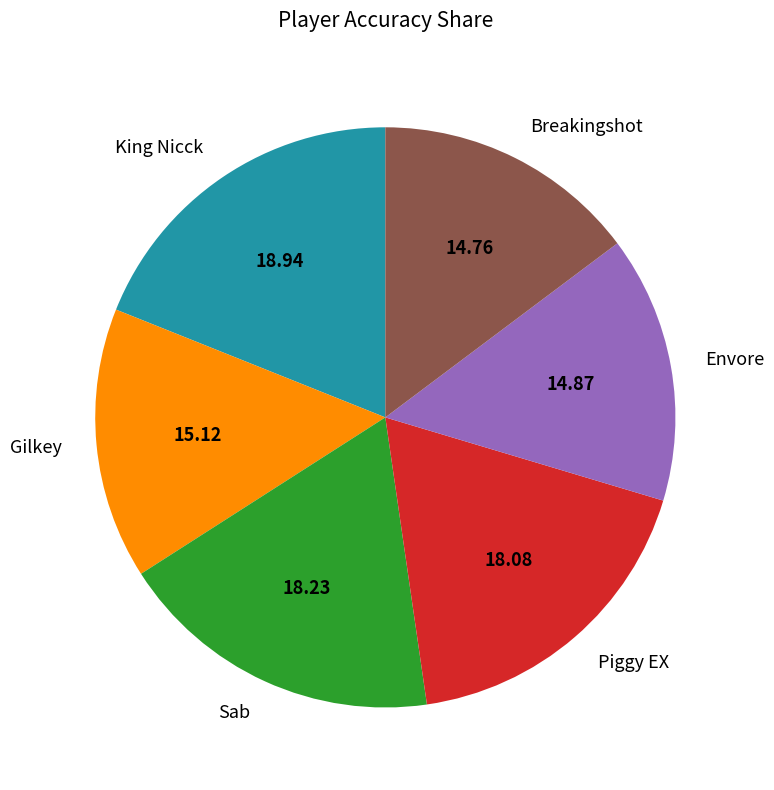

Does any single category account for the majority?

No